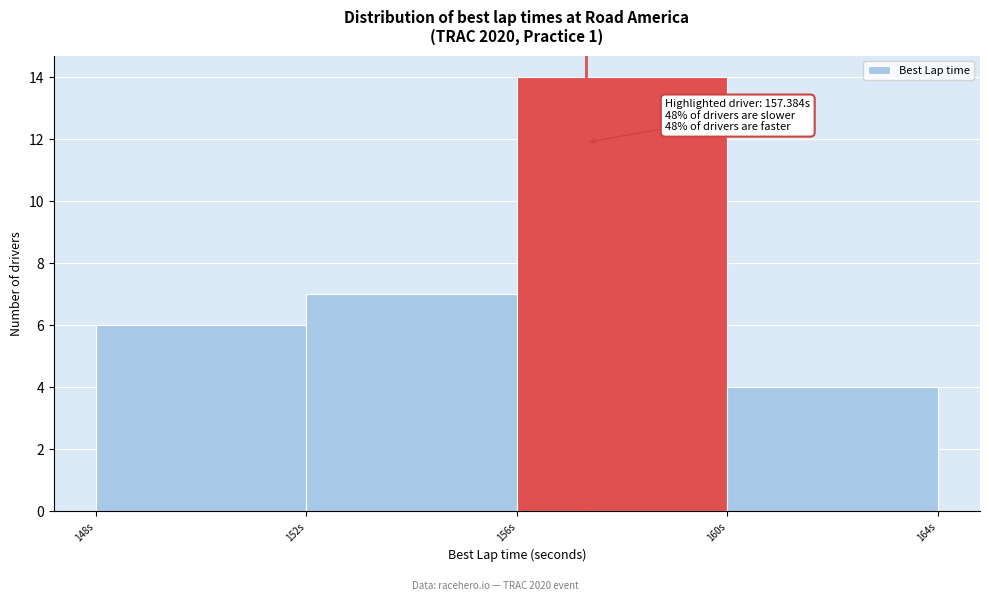

Over which range of the x-axis is the bar tallest?

156 to 160